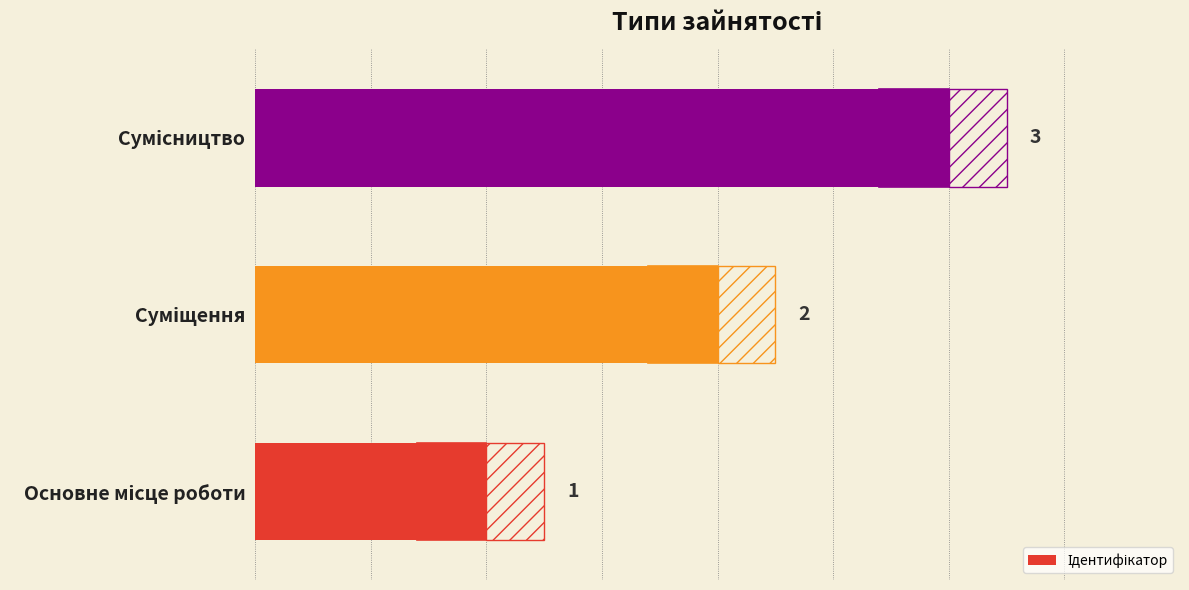

How many values are between 1 and 3?

3